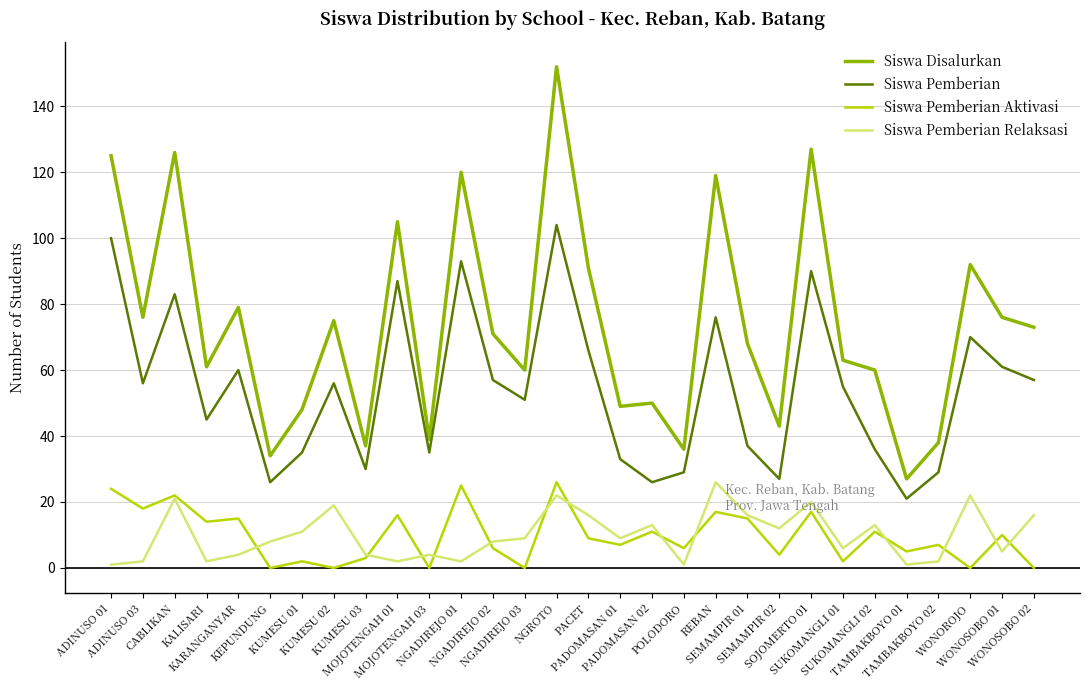

True or false: Siswa Disalurkan and Siswa Pemberian cross at least once.

False